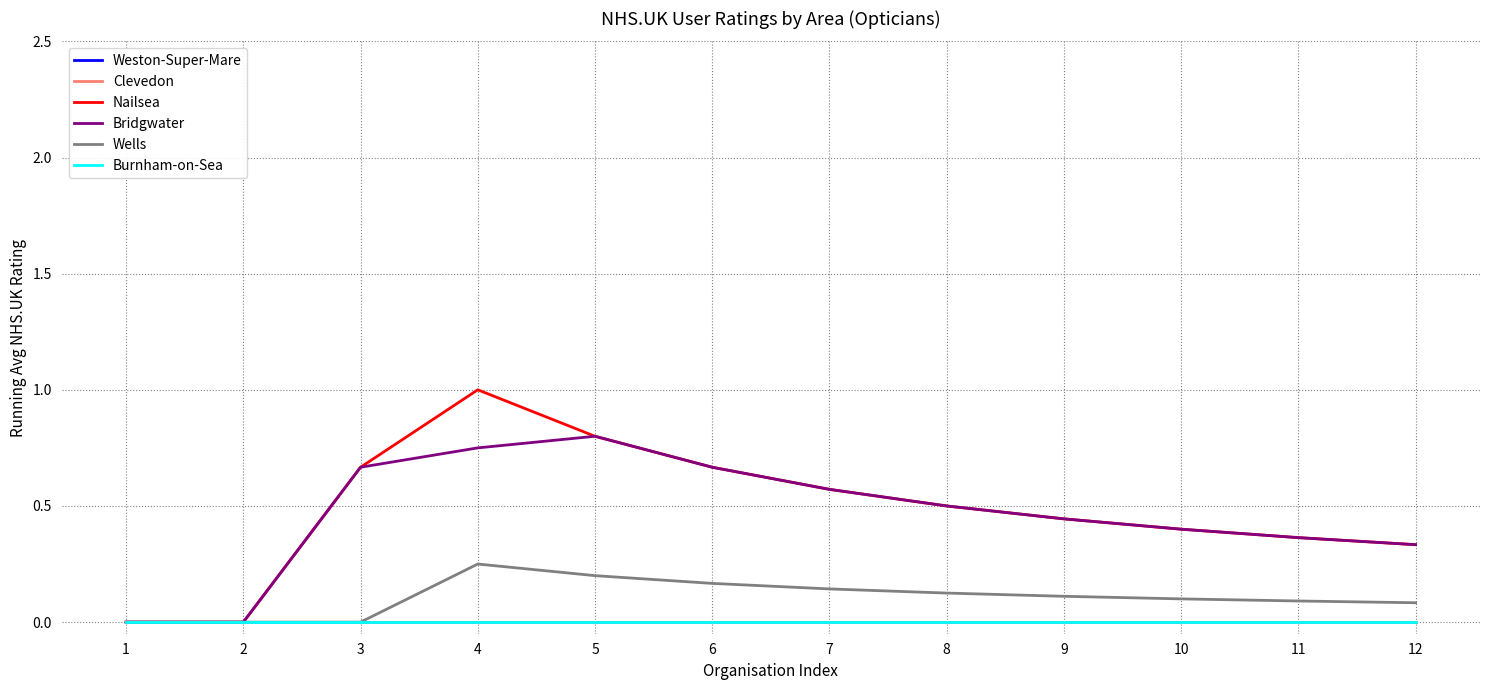

Does the chart display data point markers on the line(s)?

No